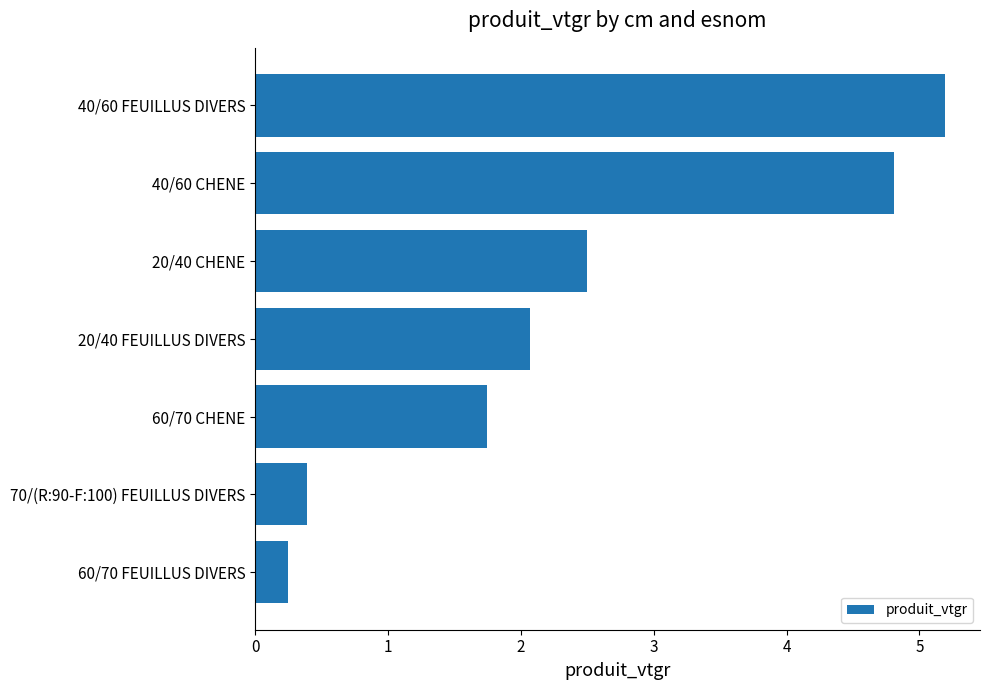

What value does the data have at 40/60 CHENE?

4.8